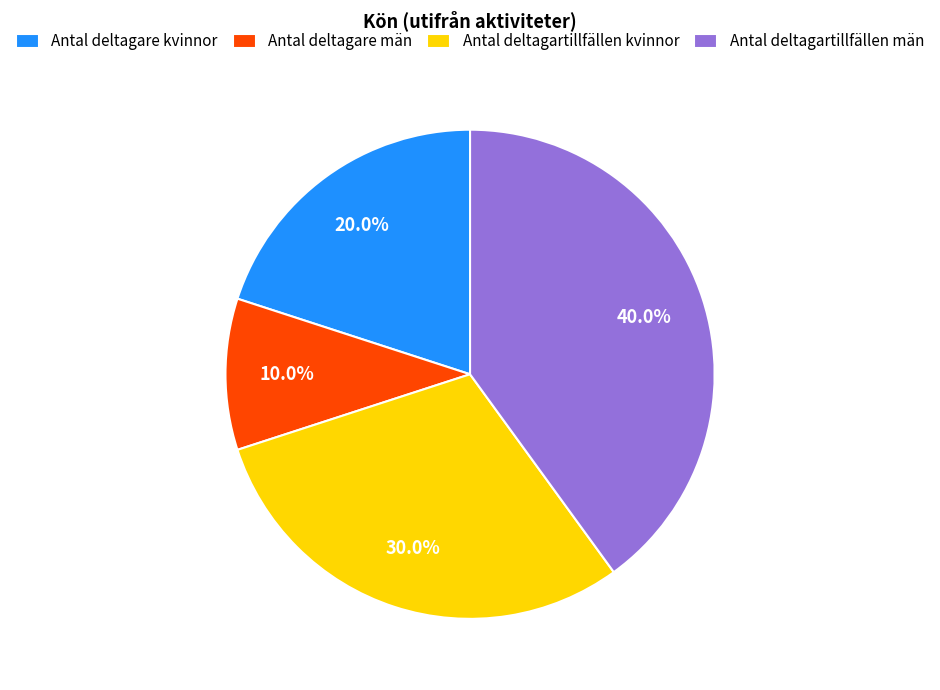

To the nearest percent, what is the combined percentage of Antal deltagare män and Antal deltagartillfällen män?

50%